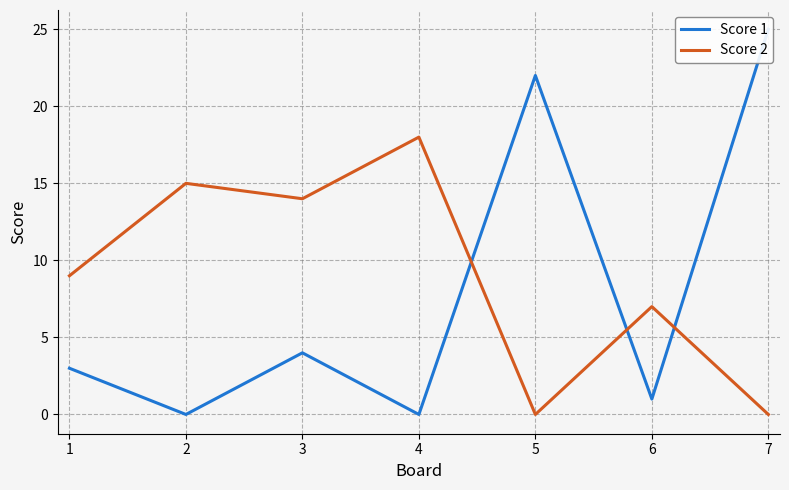

Does the chart have visible grid lines?

Yes